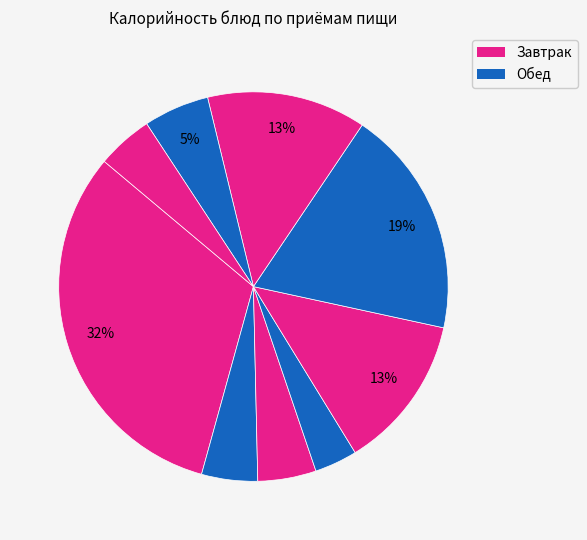

Count the number of slices in the pie.

9